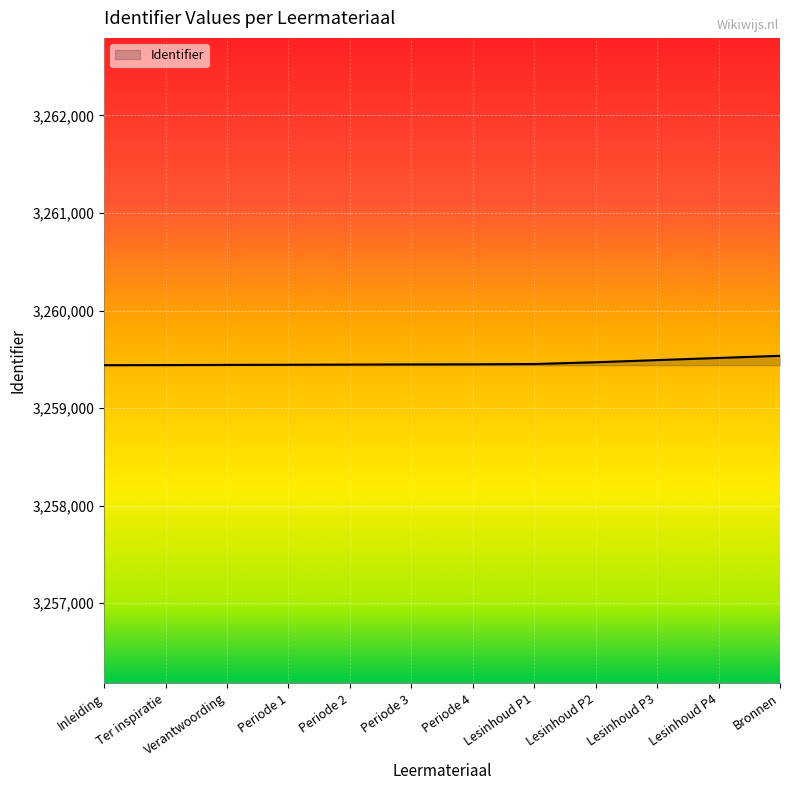

Is it true that the value at Lesinhoud P1 is 3259452?

True